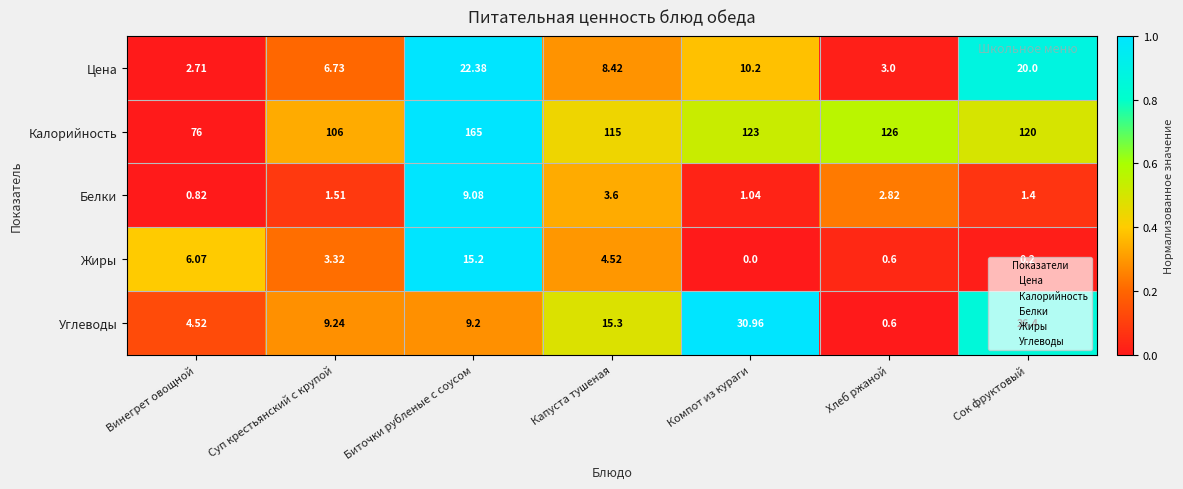

Which series has the largest total across all categories?

Калорийность